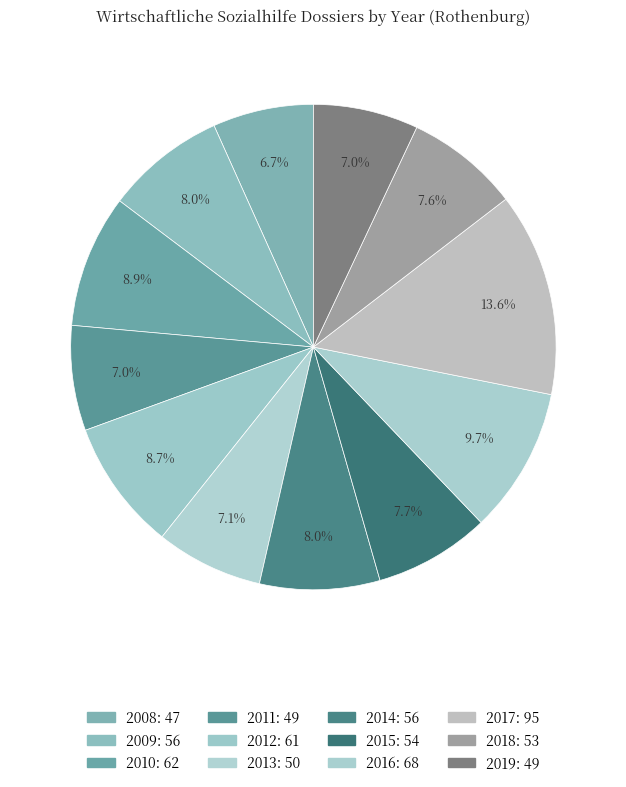

How many segments does this pie chart have?

12